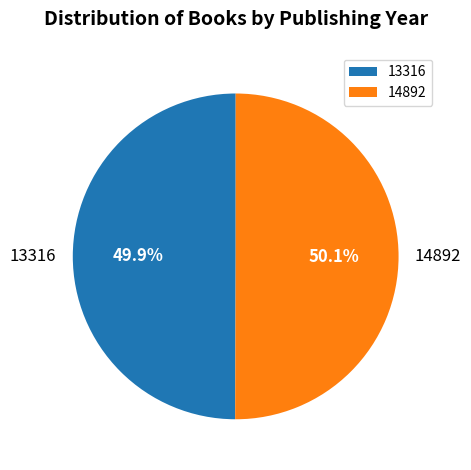

To the nearest percent, what percentage of the pie is 14892?

50%